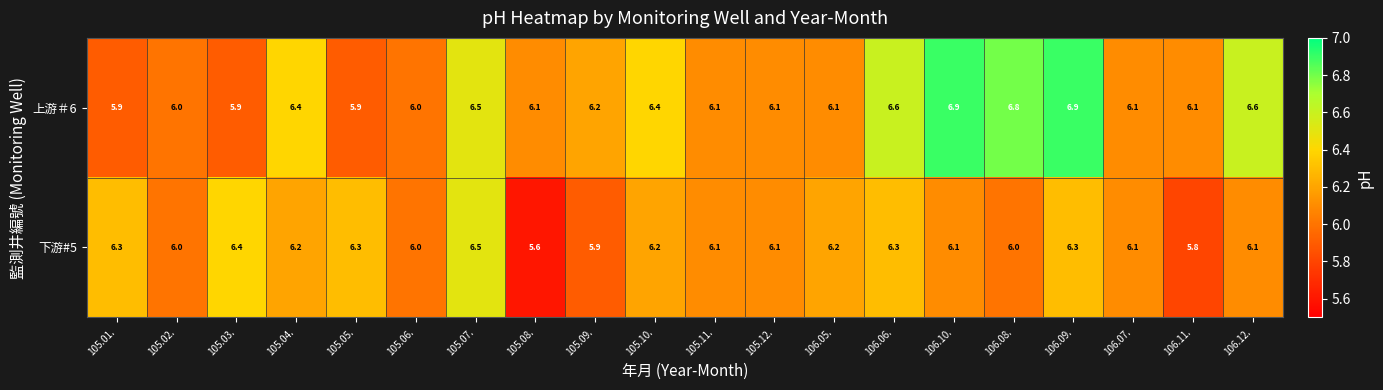

What is the sum of the 上游＃6 values at 106.07. and 106.08.?

12.9